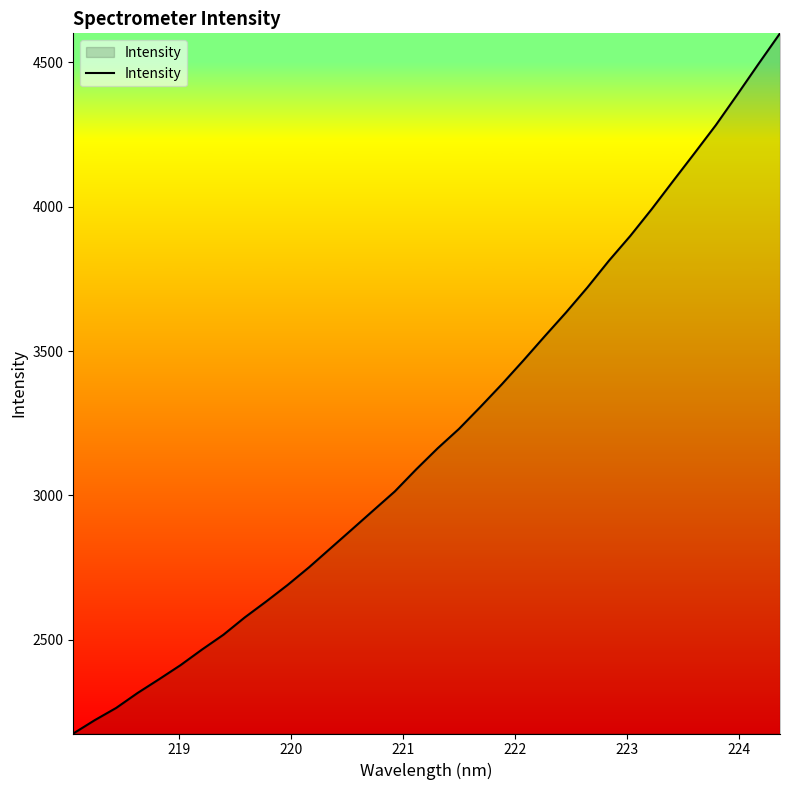

What is the minimum value shown in the chart?

2175.2